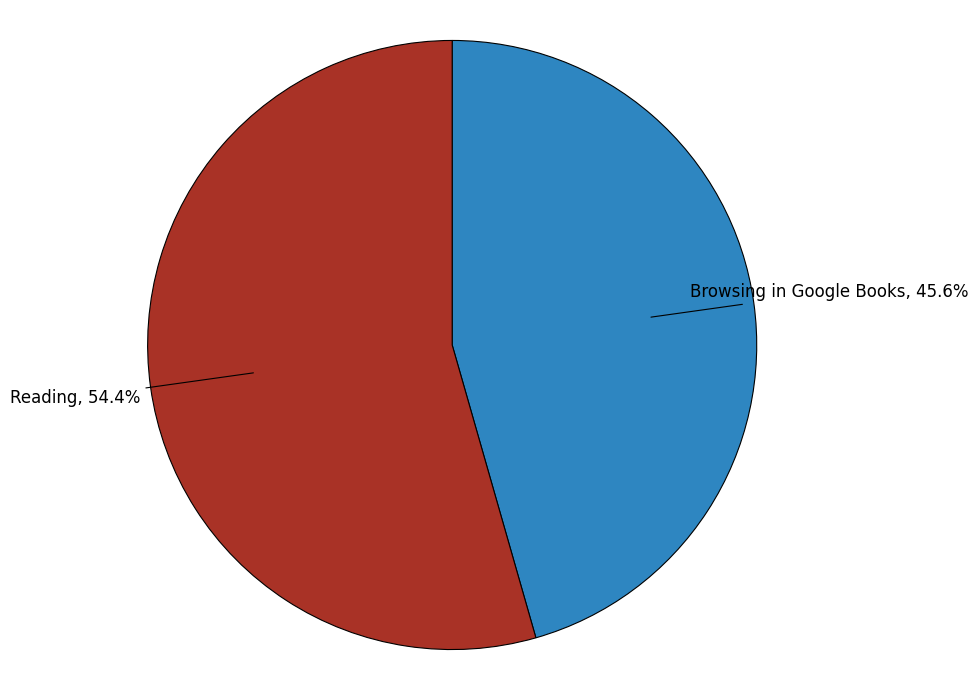

To the nearest percent, what is the average slice percentage?

50%